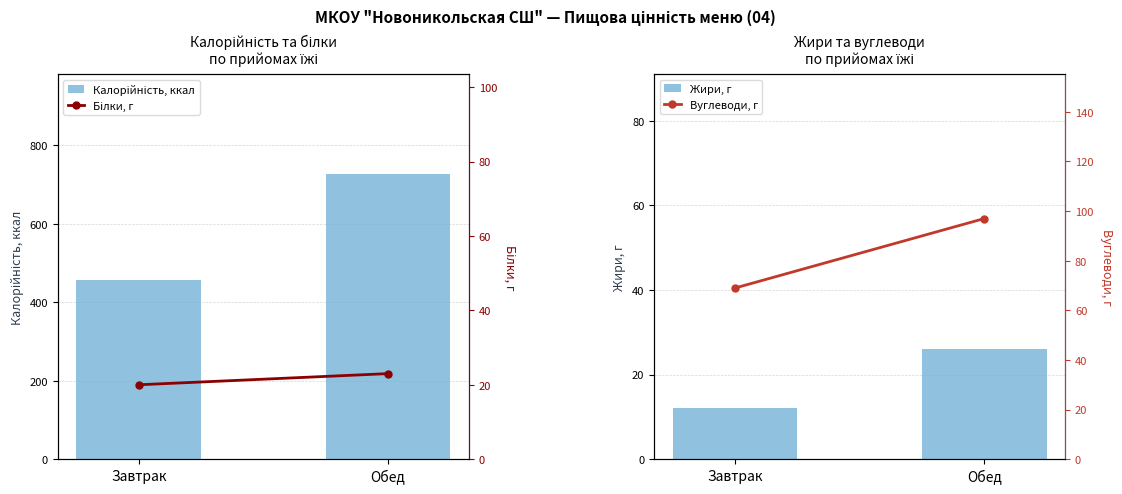

How many groups of bars are there?

2